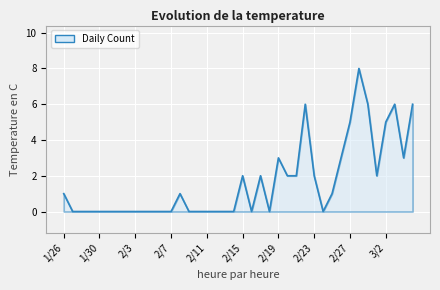

Reading left to right, extract all data points from this chart.

1	0	0	0	0	0	0	0	0	0	0	0	0	1	0	0	0	0	0	0	2	0	2	0	3	2	2	6	2	0	1	3	5	8	6	2	5	6	3	6